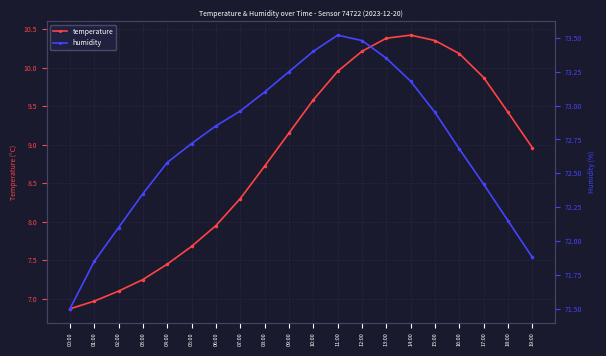

At how many categories does at least one series exceed 51?

20